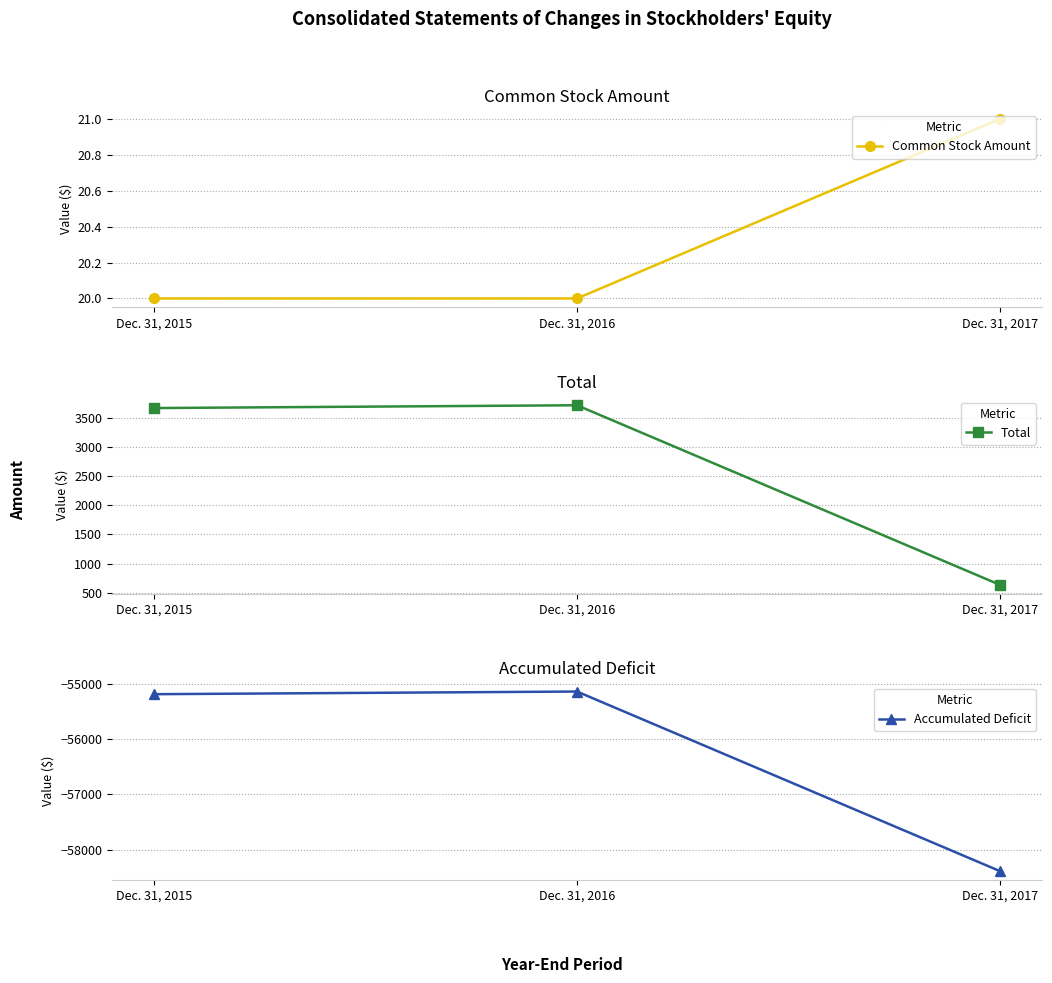

Reading left to right, extract all data points from this chart.

Common Stock Amount: Dec. 31, 2015=20	Dec. 31, 2016=20	Dec. 31, 2017=21
Total: Dec. 31, 2015=3671	Dec. 31, 2016=3719	Dec. 31, 2017=636
Accumulated Deficit: Dec. 31, 2015=-55188	Dec. 31, 2016=-55140	Dec. 31, 2017=-58386